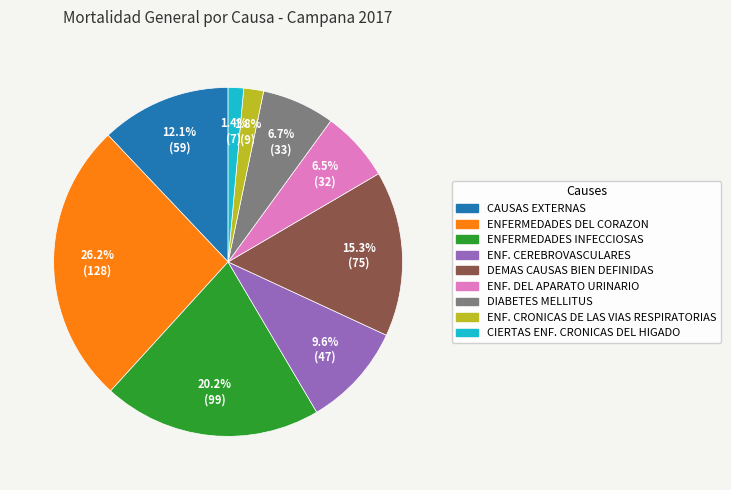

Is there a majority slice in this chart?

No